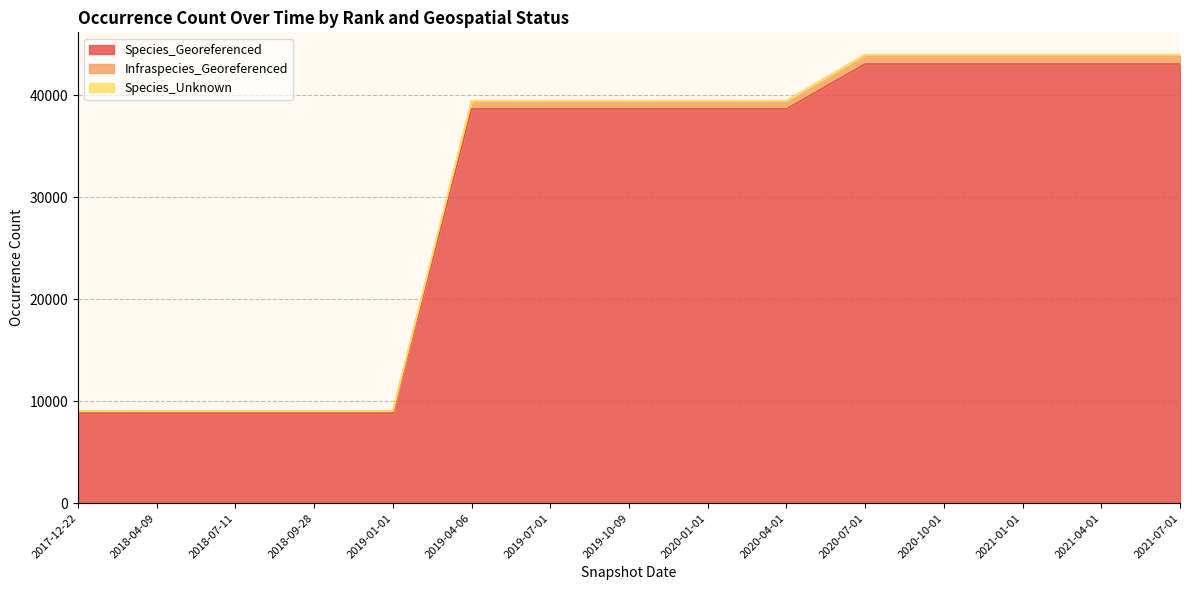

The Species_Georeferenced series shows 43037 at 2020-10-01. True or false?

True